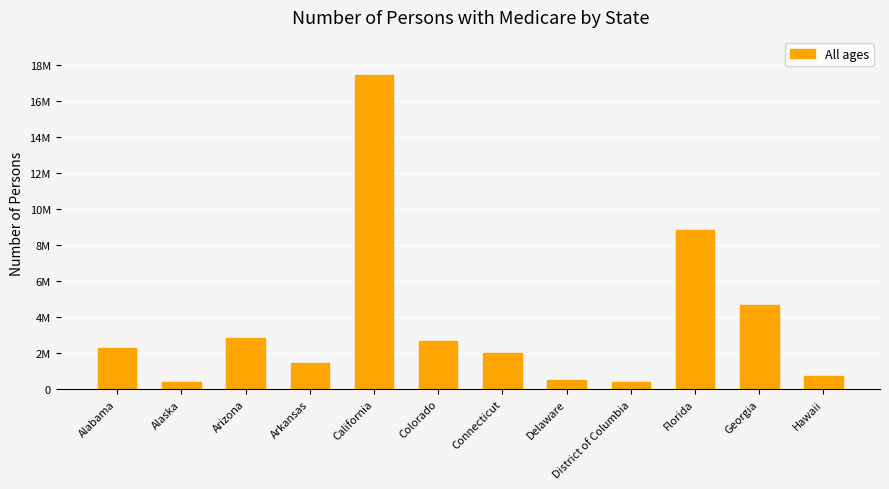

What is the label of the 1st bar from the left?

Alabama